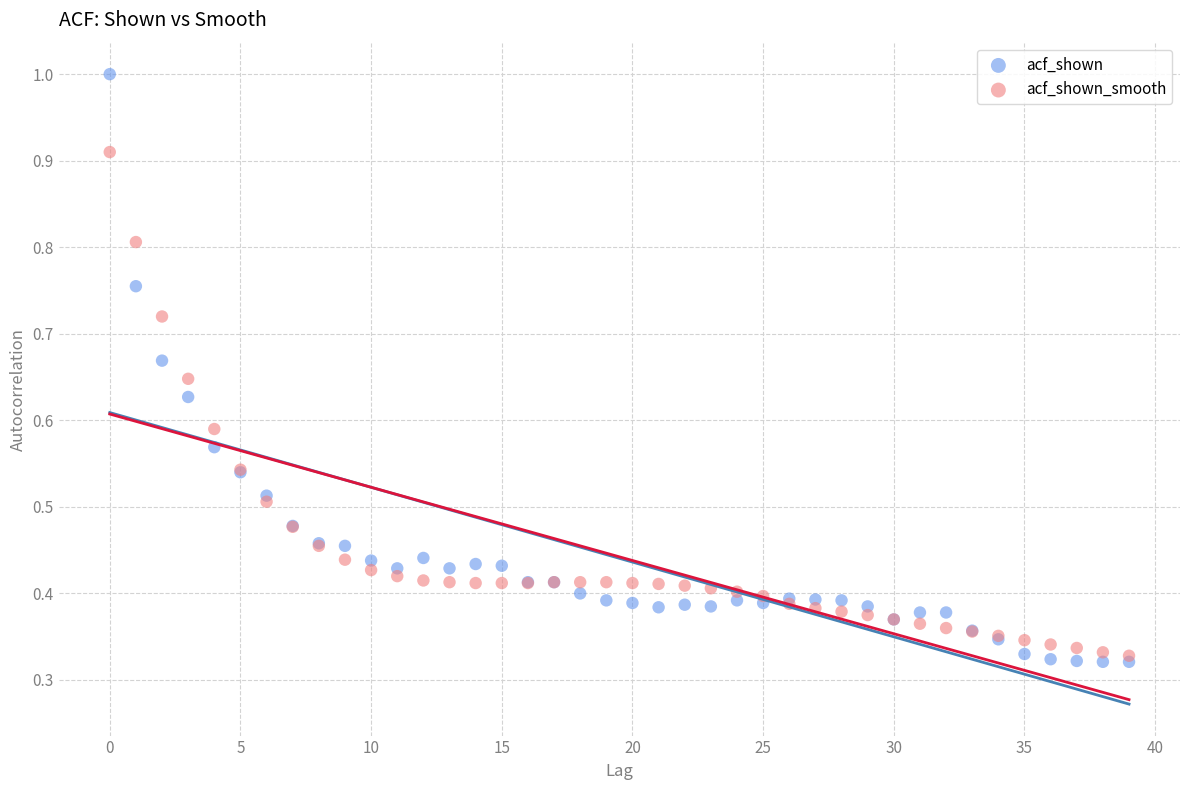

Which series contains the highest Y value?

acf_shown